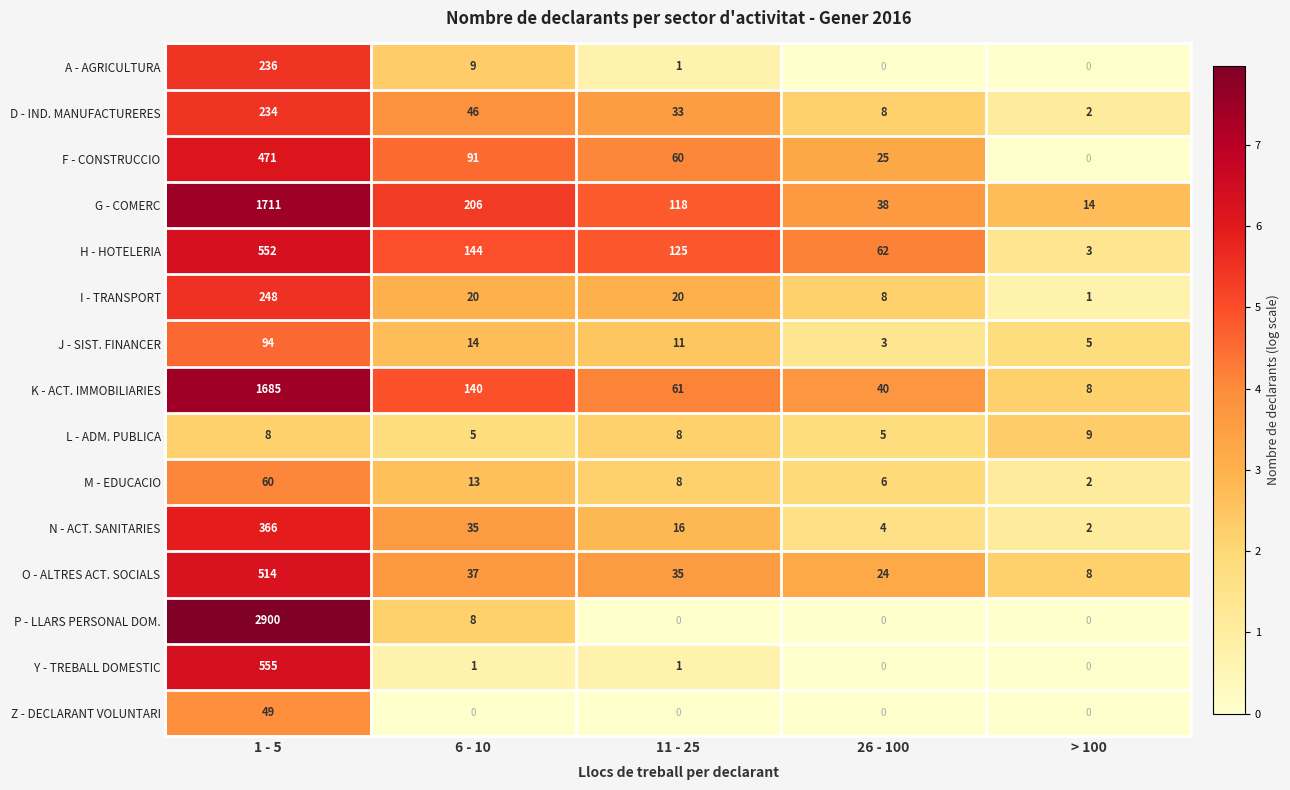

List the labels in order of N - ACT. SANITARIES value, largest first.

1 - 5, 6 - 10, 11 - 25, 26 - 100, > 100